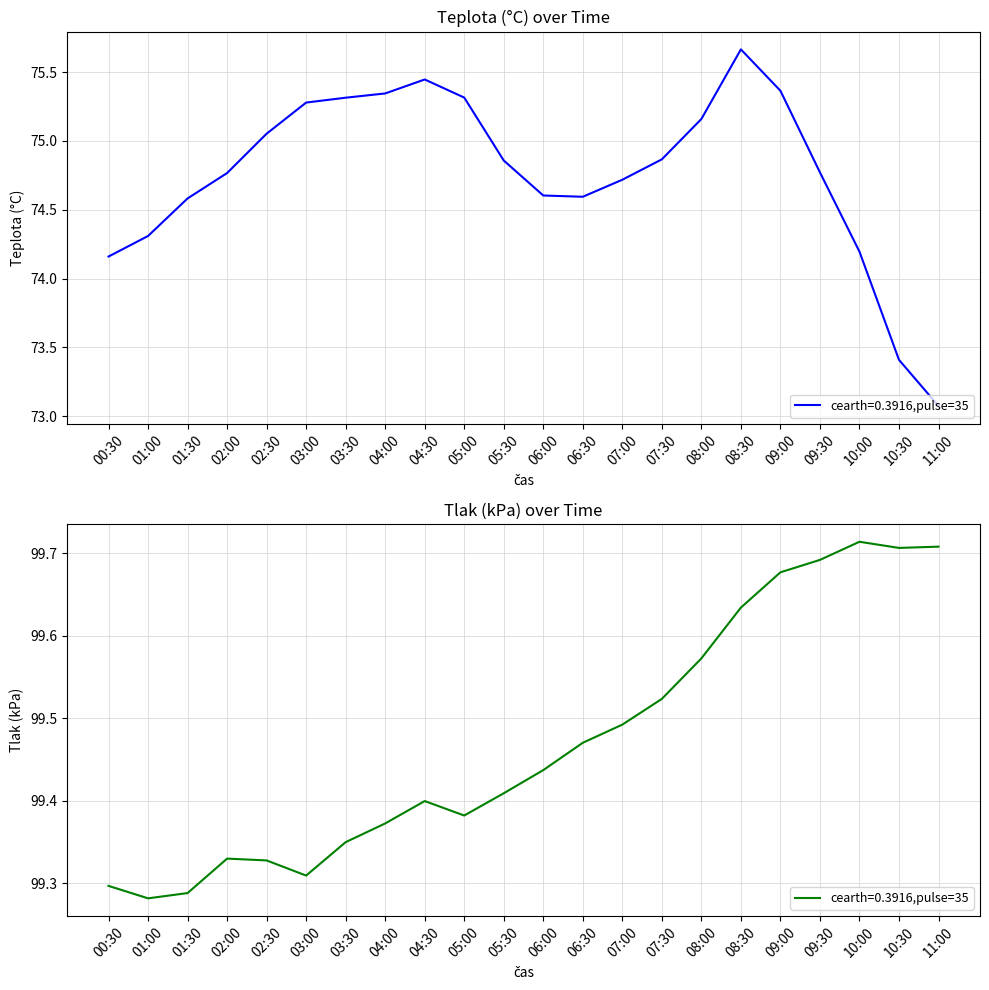

At which label does Tlak reach its minimum?

01:00